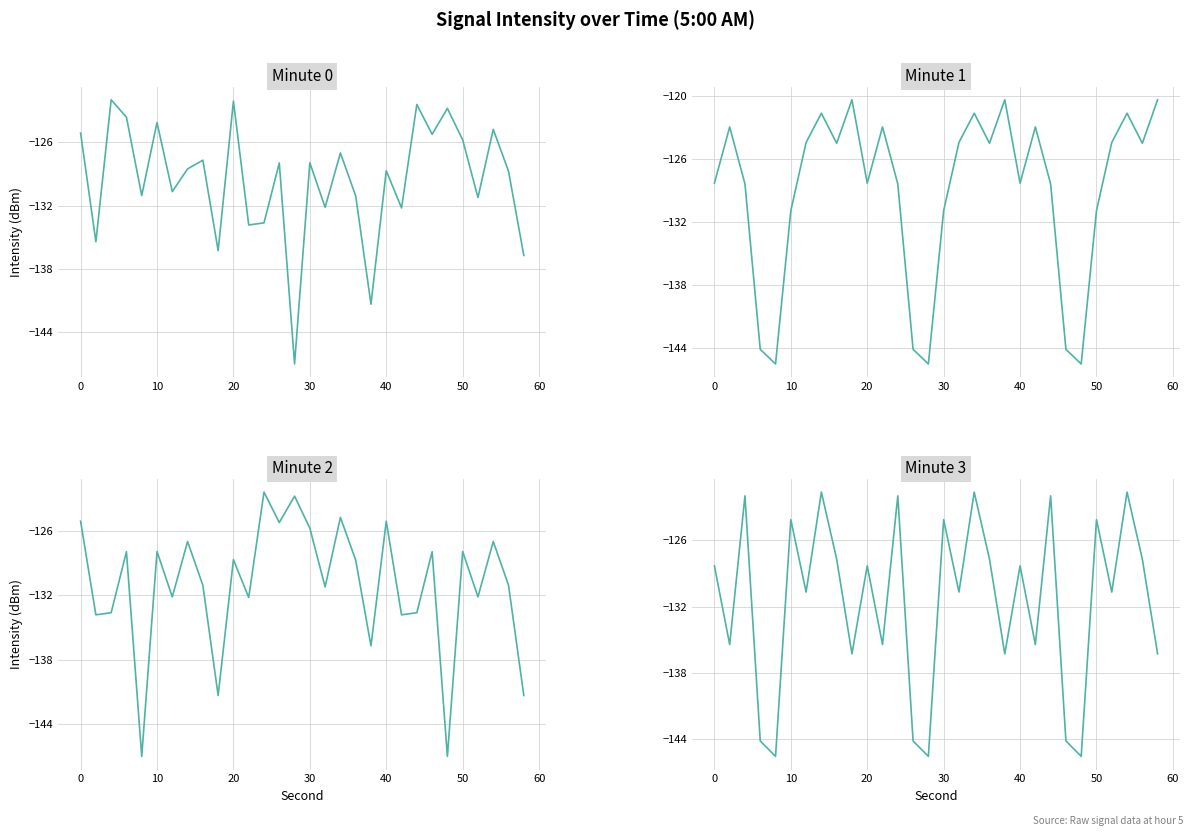

True or false: min3 has more than 2 points higher than both neighbors.

True